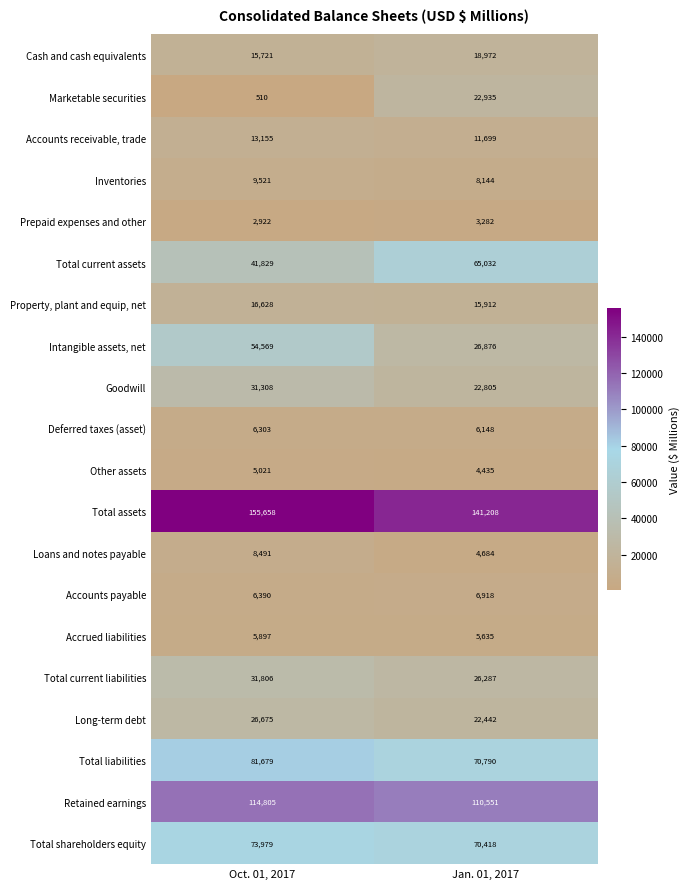

The value of Marketable securities at Jan. 01, 2017 is 22935. True or false?

True